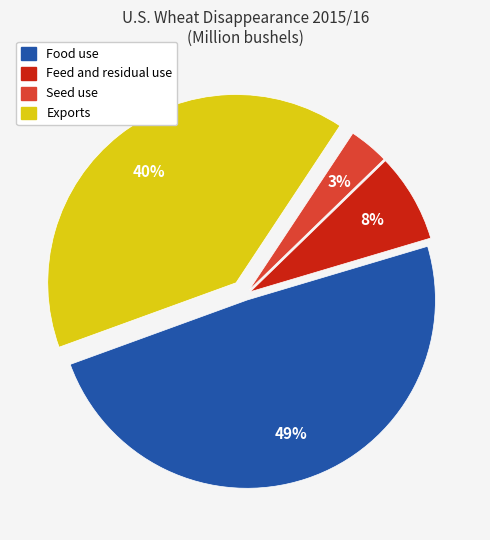

To the nearest percent, what portion does Seed use represent?

3%